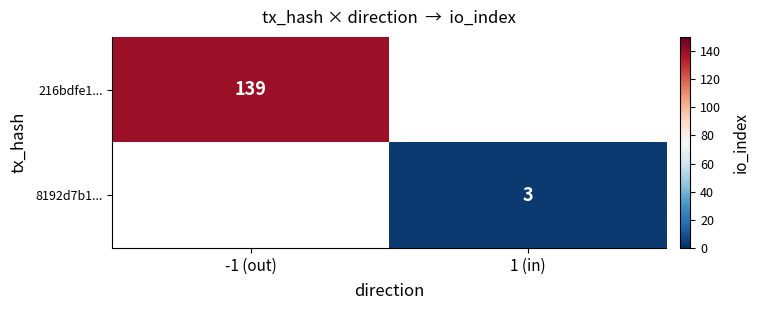

What is the greatest value displayed?

139.0